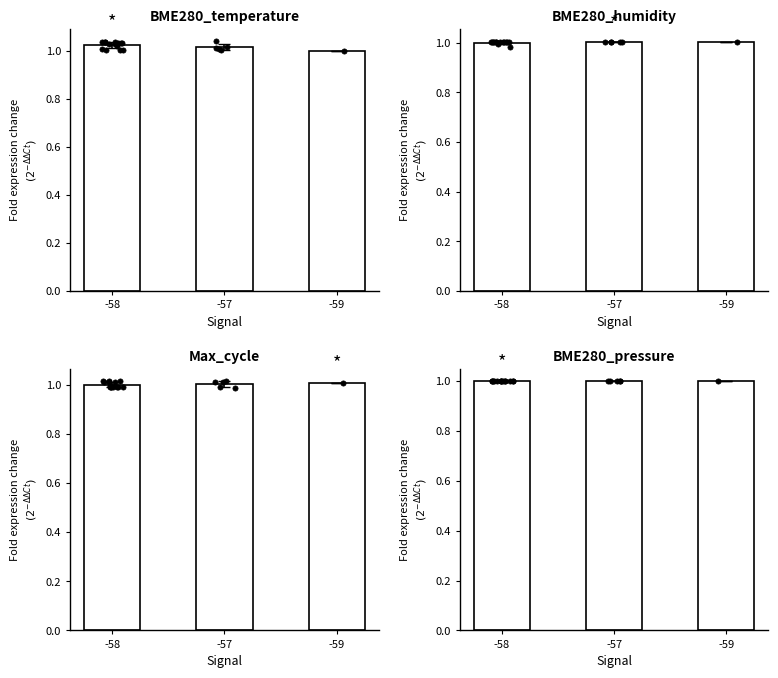

At which category is the sum across all series the highest?

-58